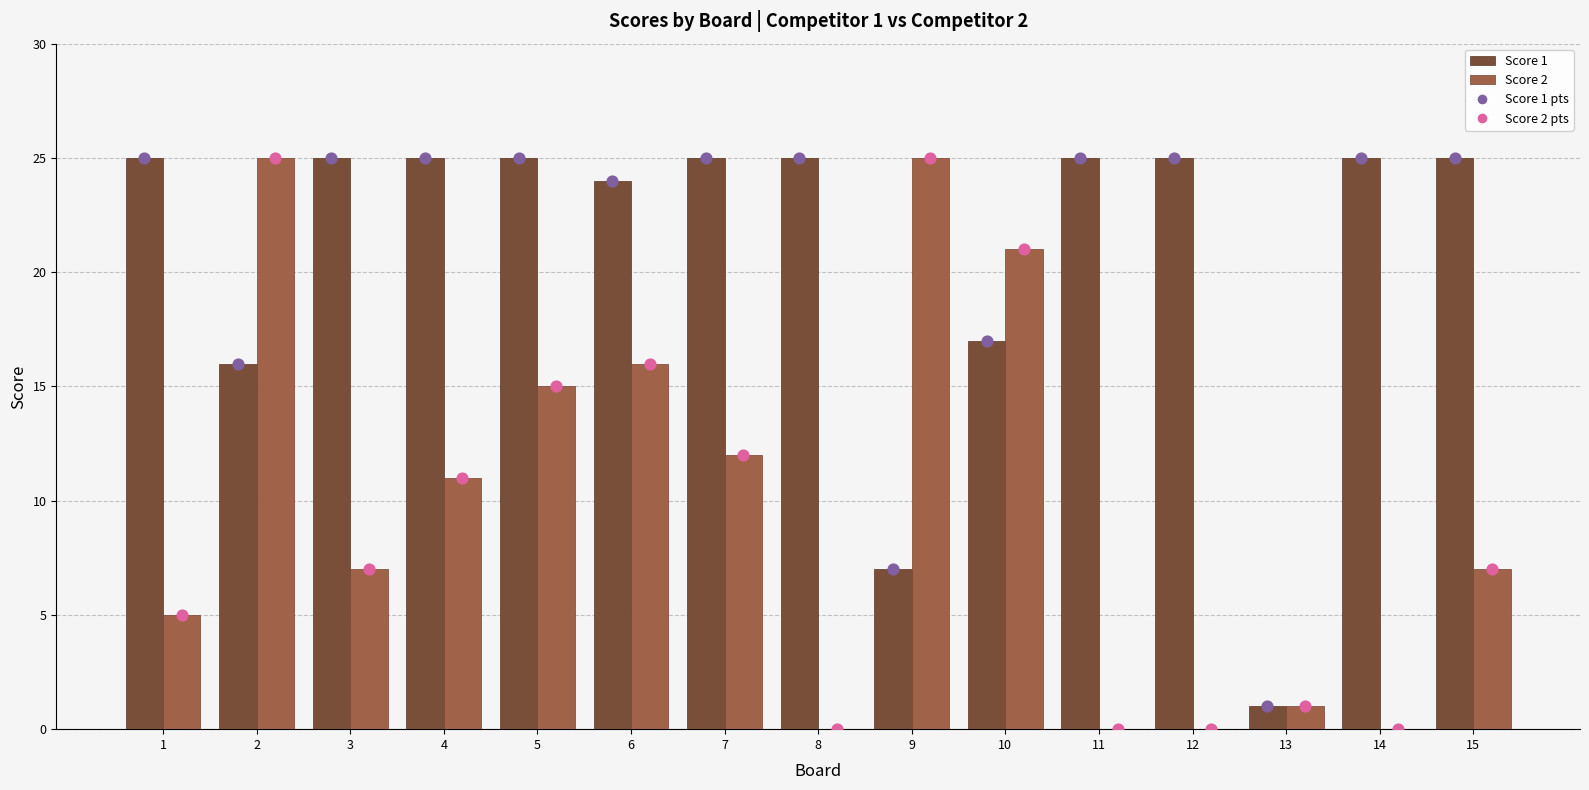

Which series contains the highest Y value?

Score 1